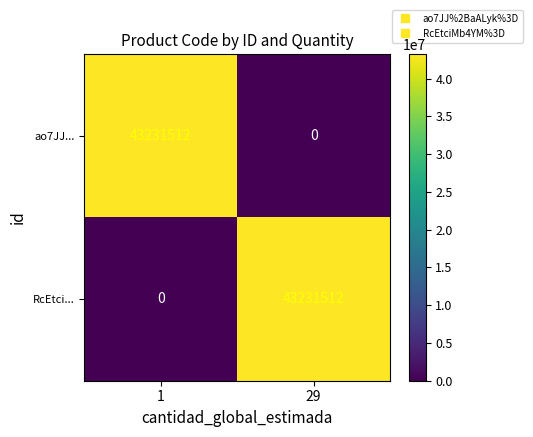

Reading left to right, extract all data points from this chart.

ao7JJ...: 43231512	0
RcEtci...: 0	43231512